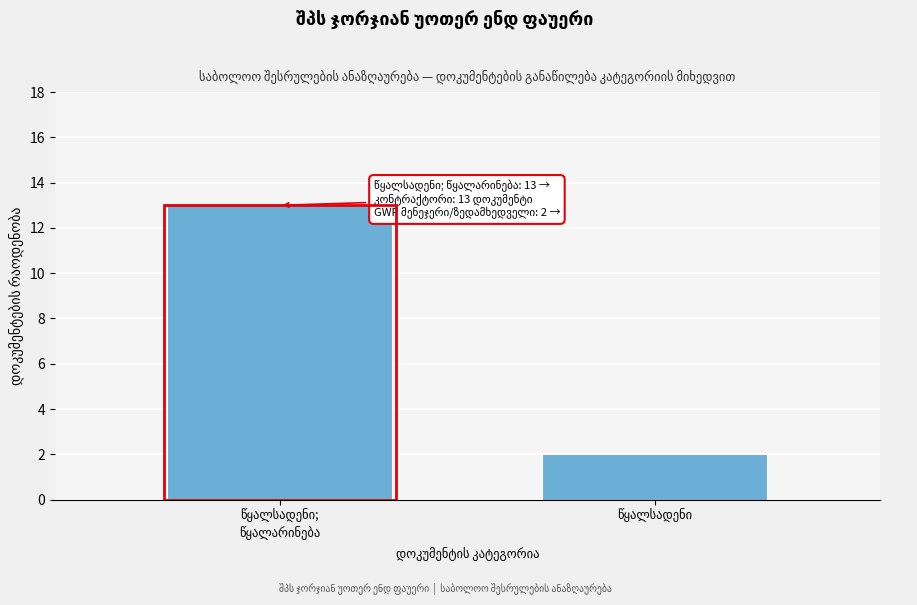

Reading left to right, list all the values displayed in this chart.

13	2